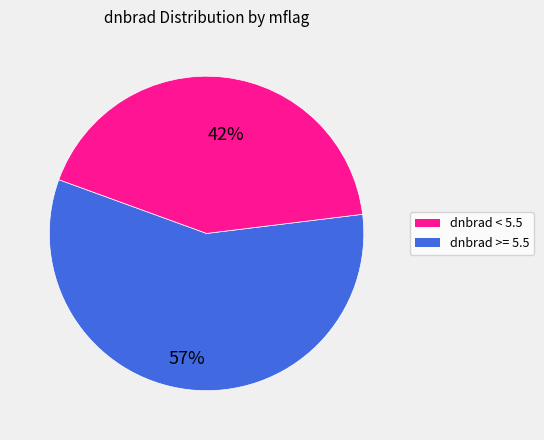

Is there any slice that represents more than half of the pie?

Yes